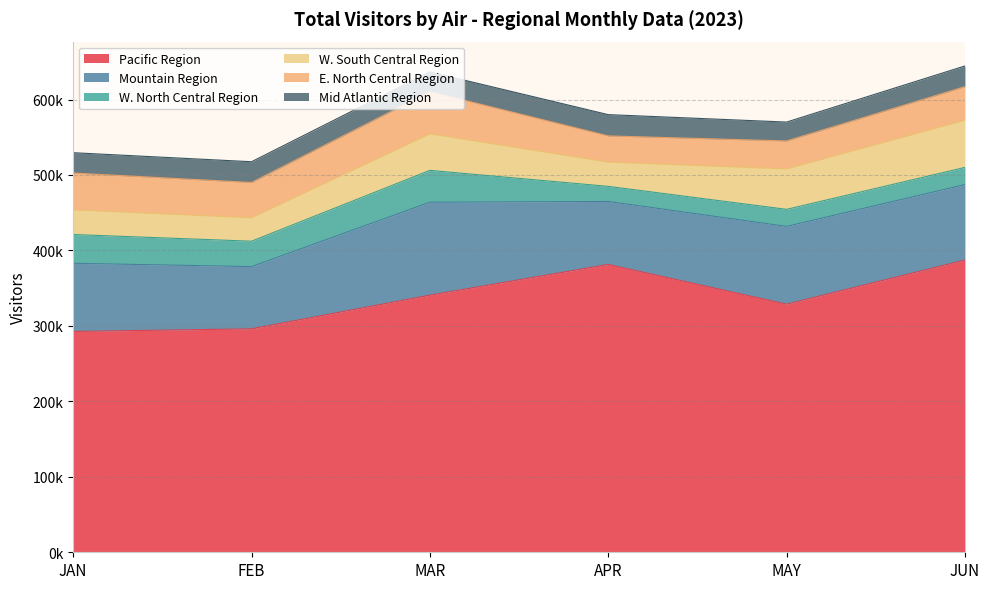

What is the value of the Mid Atlantic Region point at the 5th from the left?

25017.6